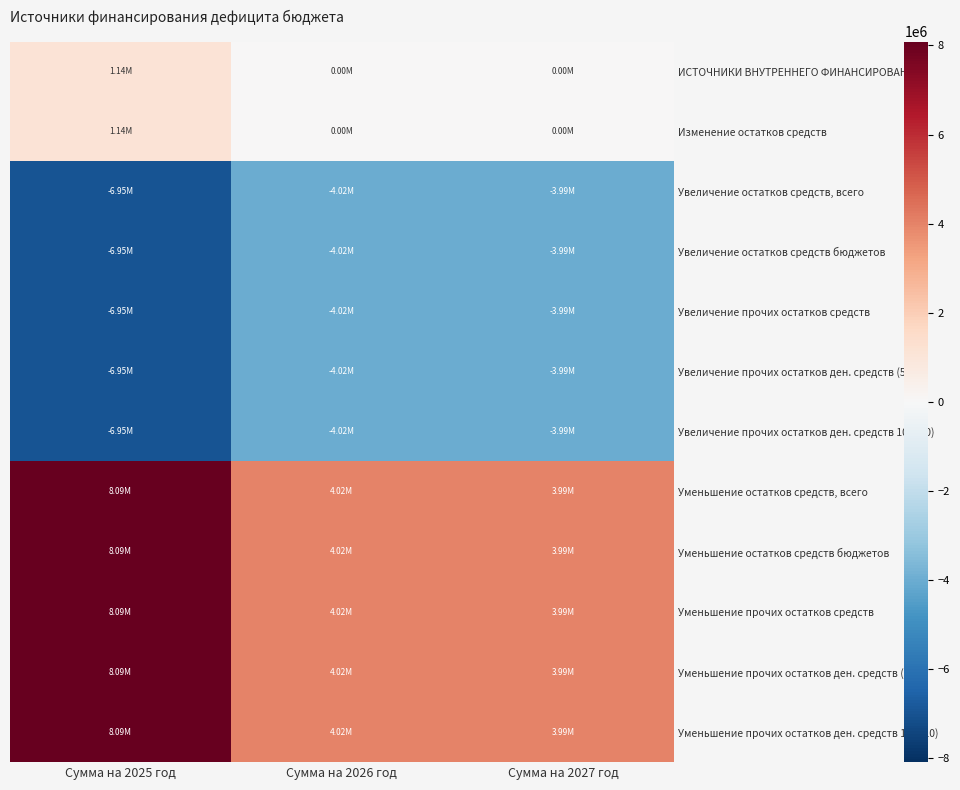

Between Сумма на 2027 год and Сумма на 2026 год, which is larger?

Сумма на 2027 год